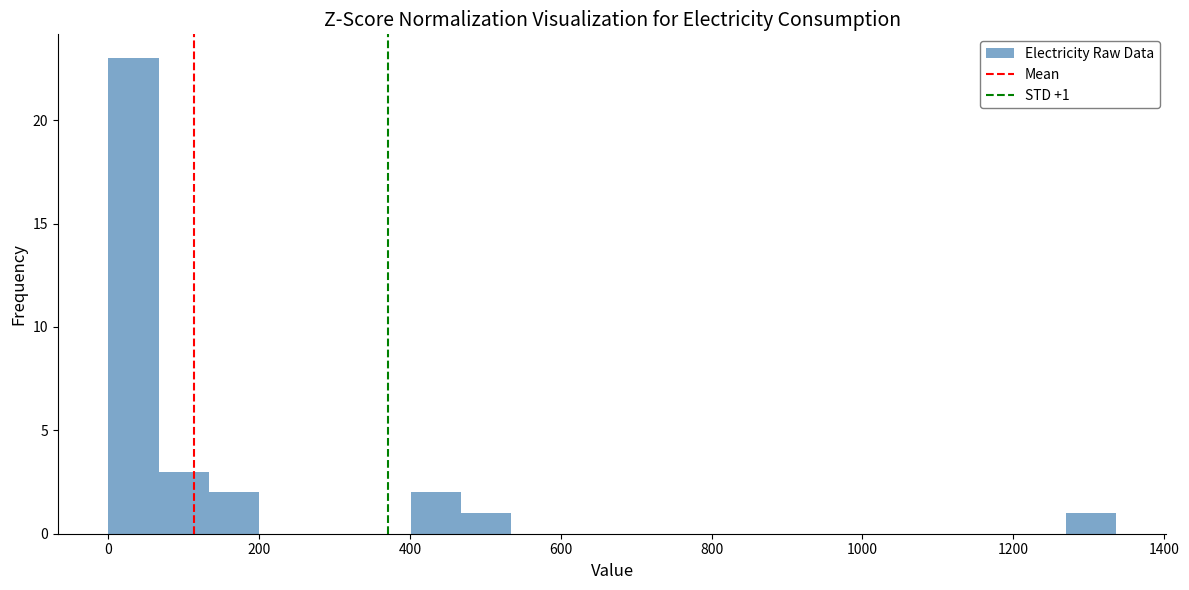

Around what value on the x-axis is the tallest bar? Give the approximate position of its centre, as read against the axis.

40